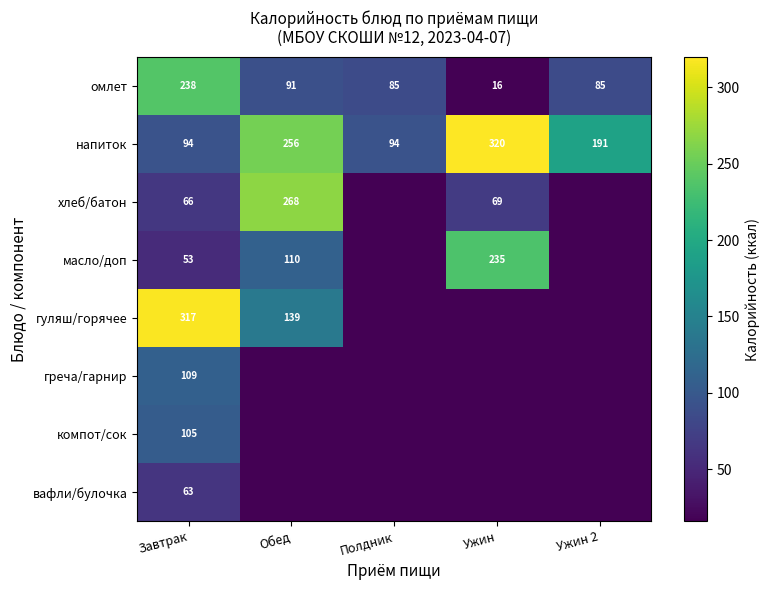

Is it true that напиток equals 64 at Обед?

False